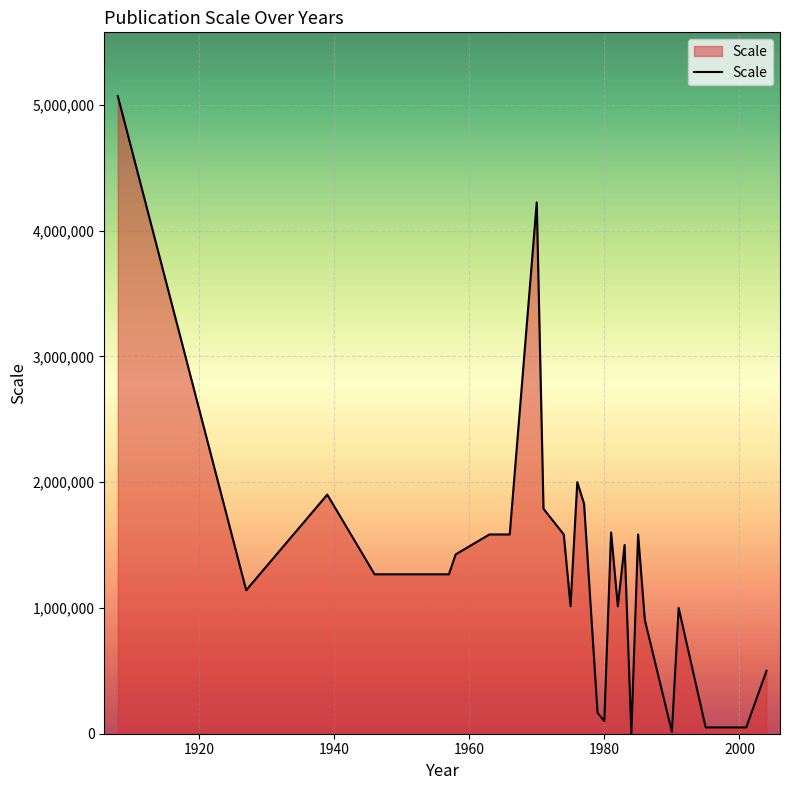

Count the number of categories in the chart.

28